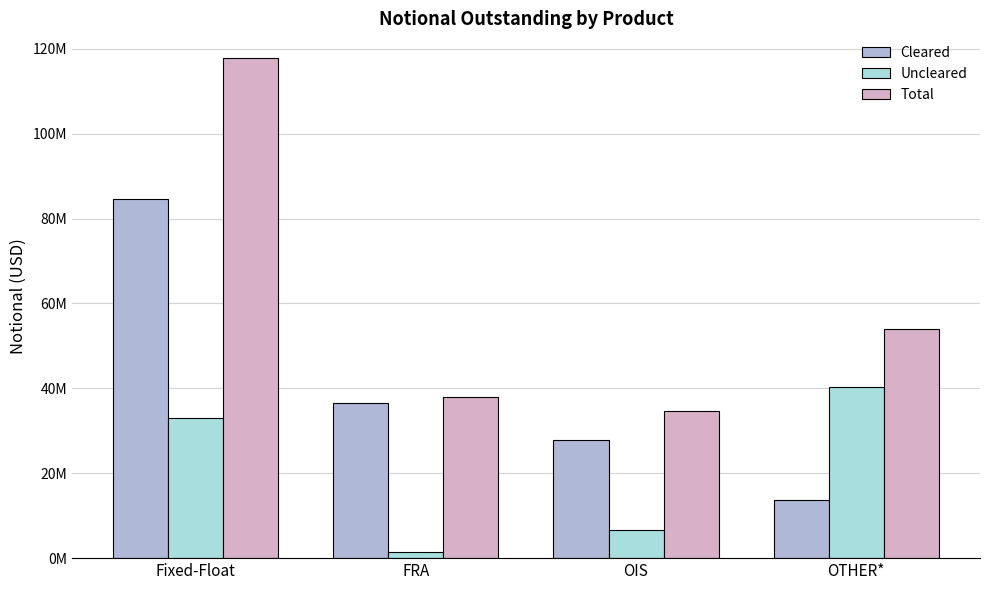

Does the chart contain stacked bars?

No